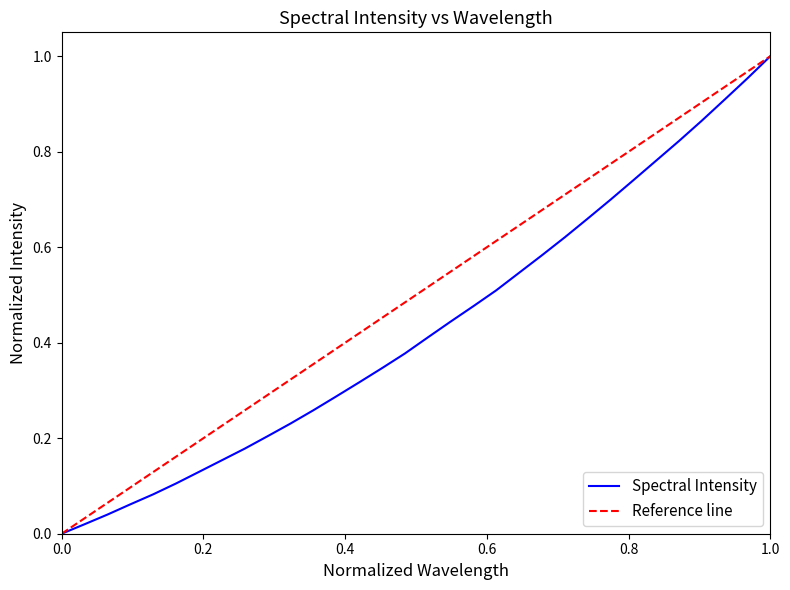

How many data points does each series have?

32